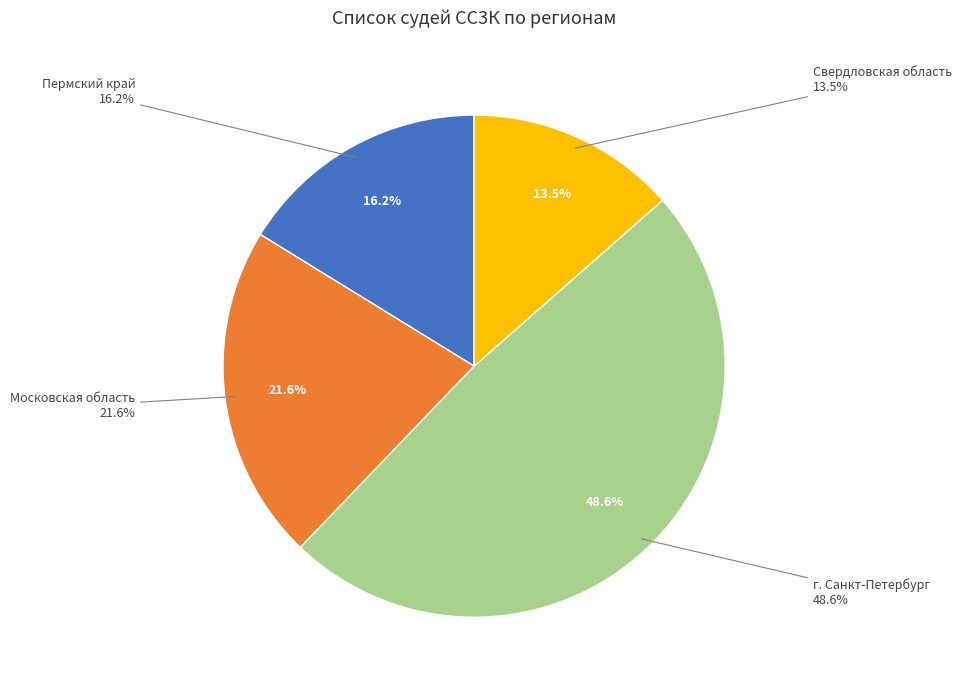

To the nearest percent, what percentage of the pie is Свердловская область?

14%